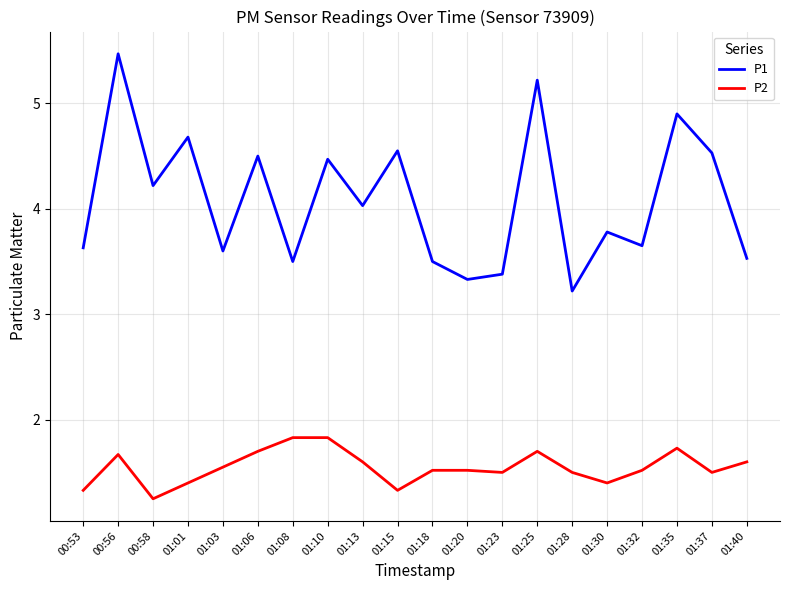

How many lines are shown in the chart?

2